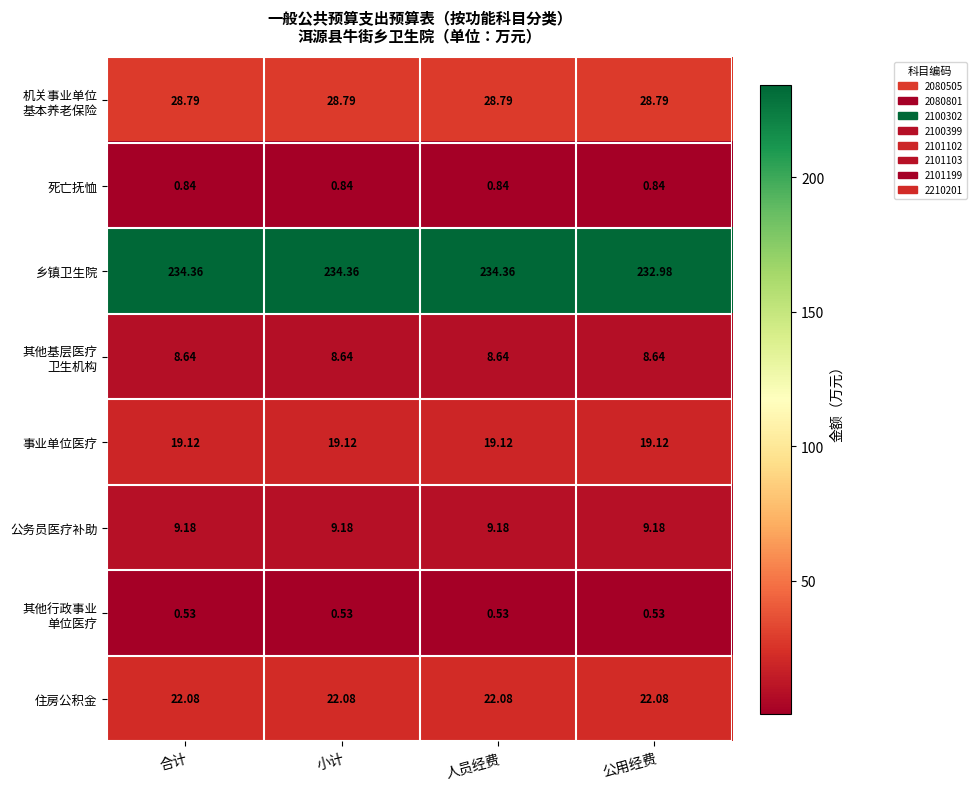

Which series has the largest total across all categories?

乡镇卫生院